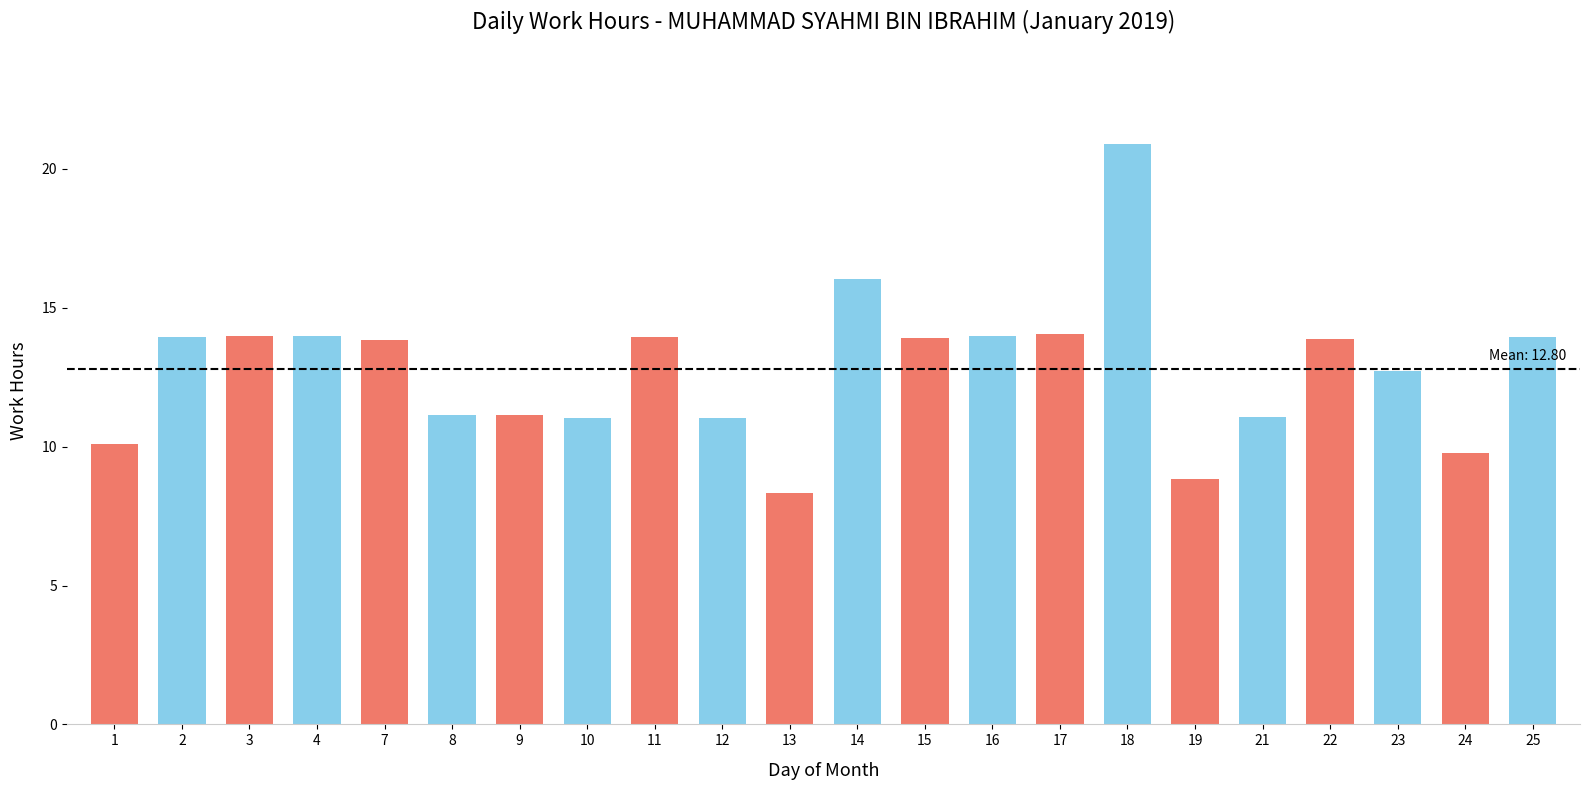

What is the difference between the maximum and minimum values?

12.6